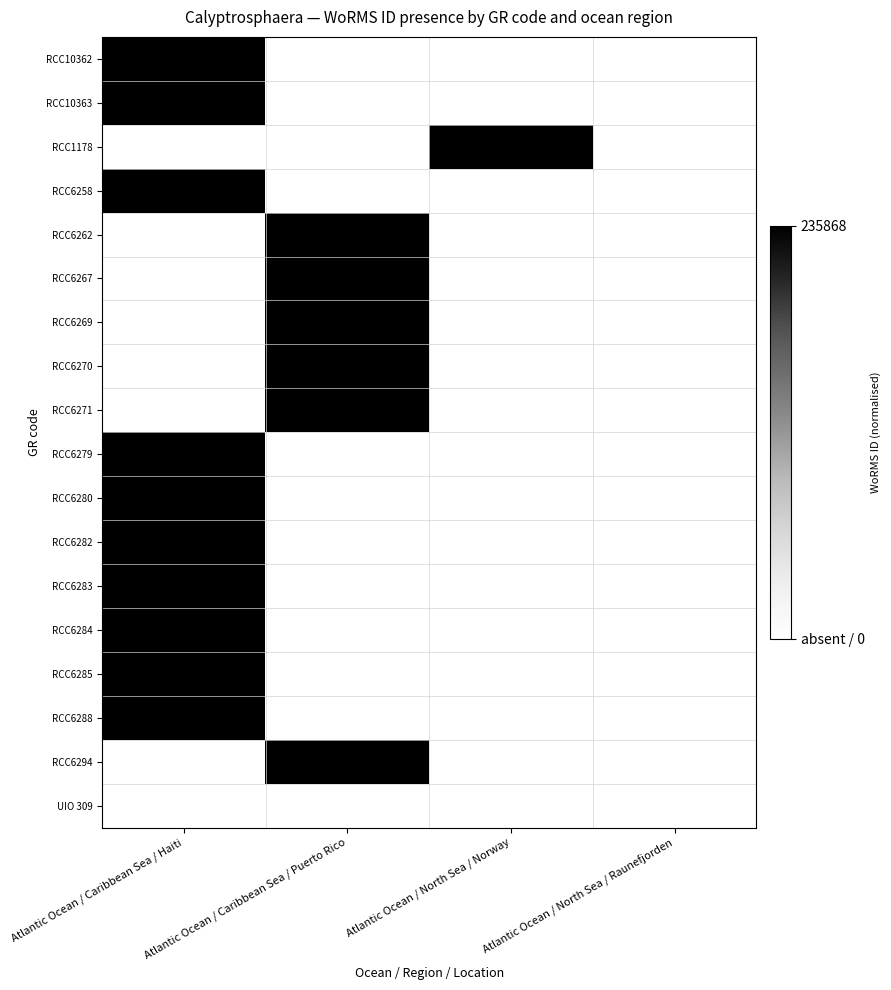

Is it true that RCC6288 equals 344479 at Atlantic Ocean / Caribbean Sea / Haiti?

False